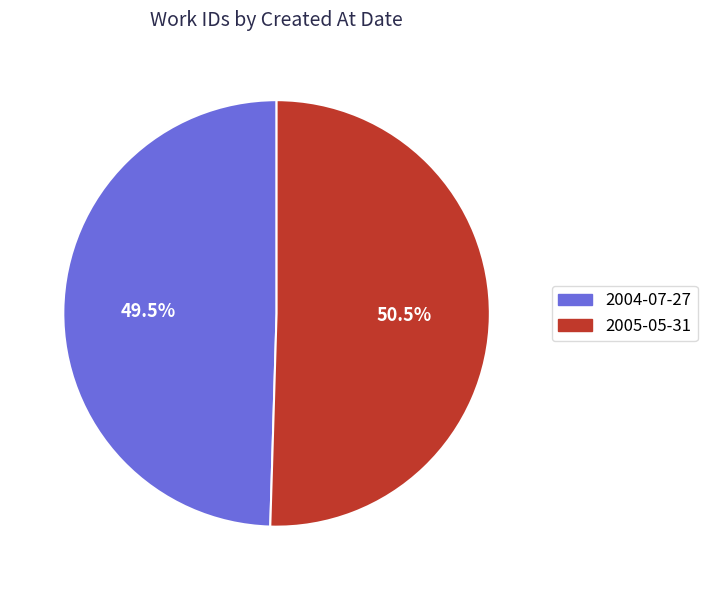

Is there any slice that represents more than half of the pie?

Yes